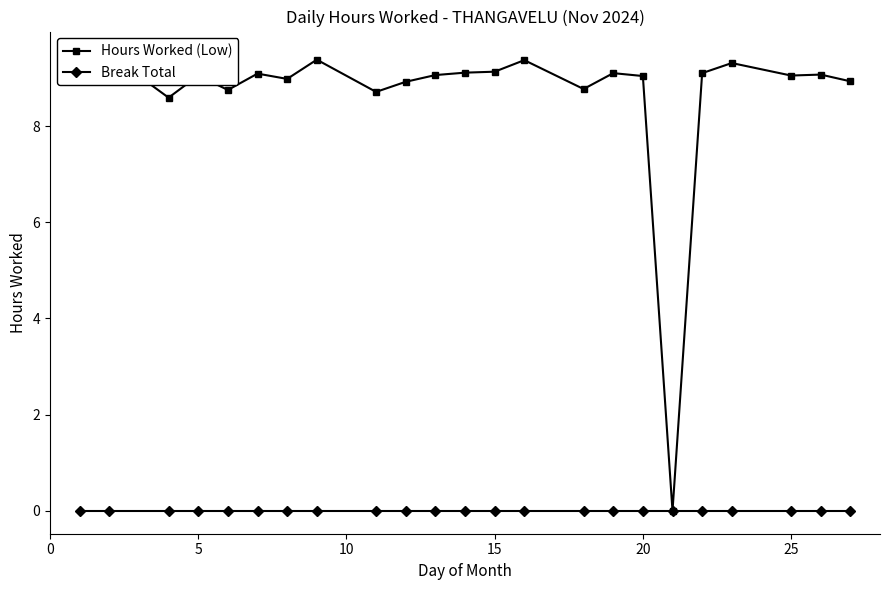

How many data points in Hours Worked (Low) are less than 9?

8